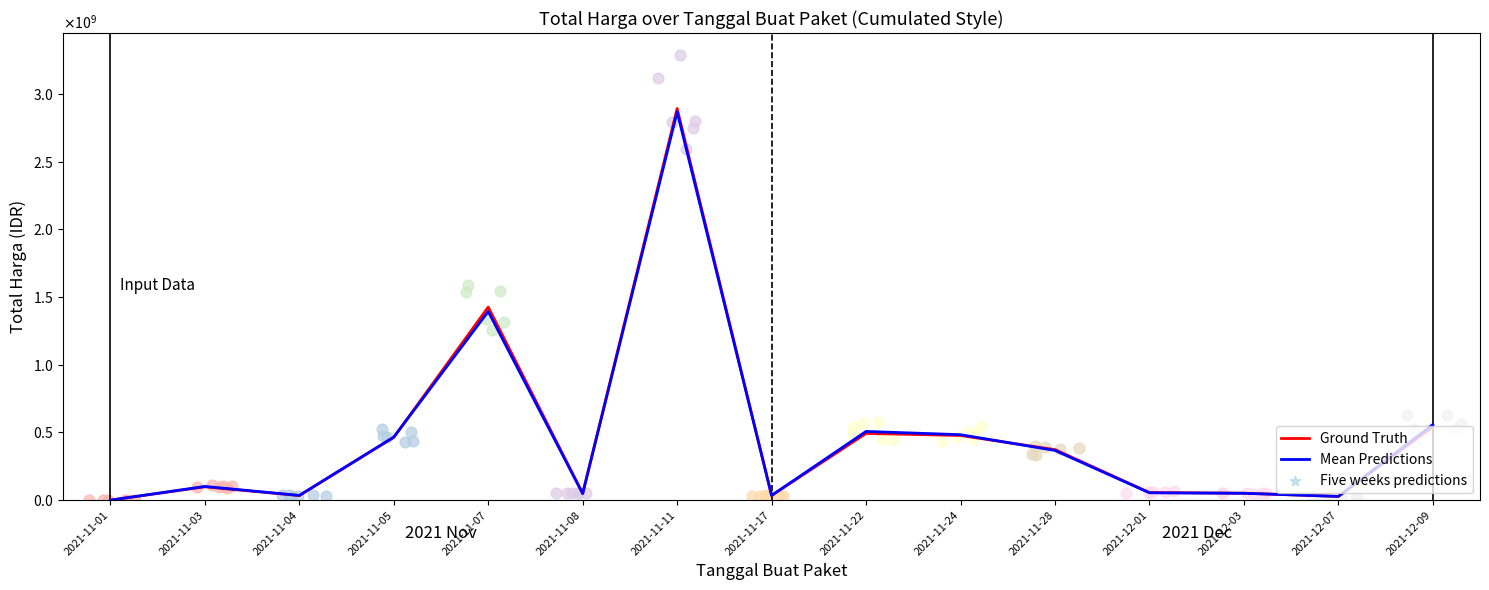

At which category is the sum across all series the highest?

2021-11-11